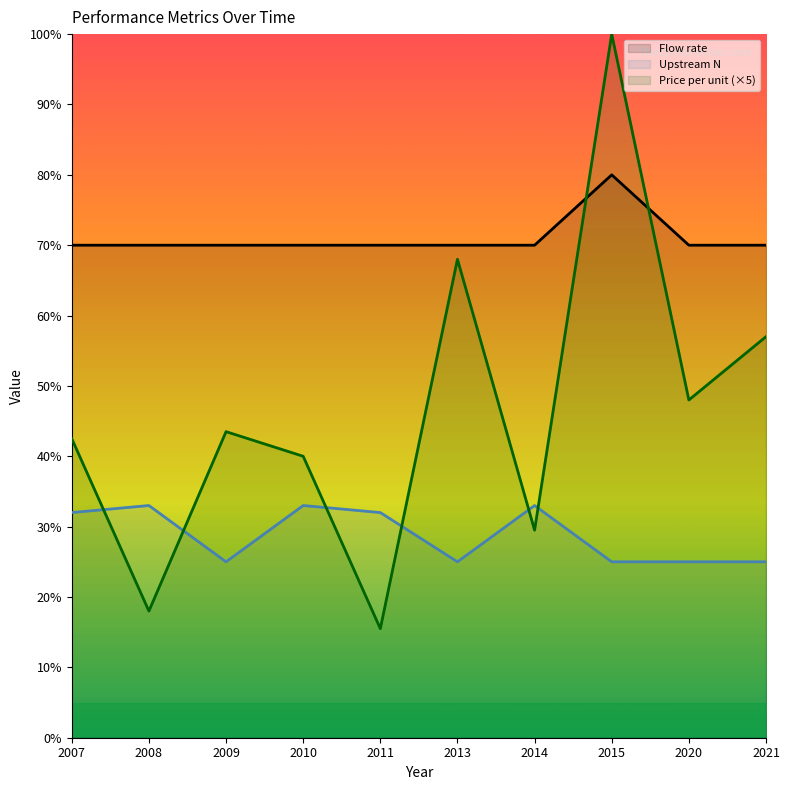

What is the average value of the Upstream N series?

28.8